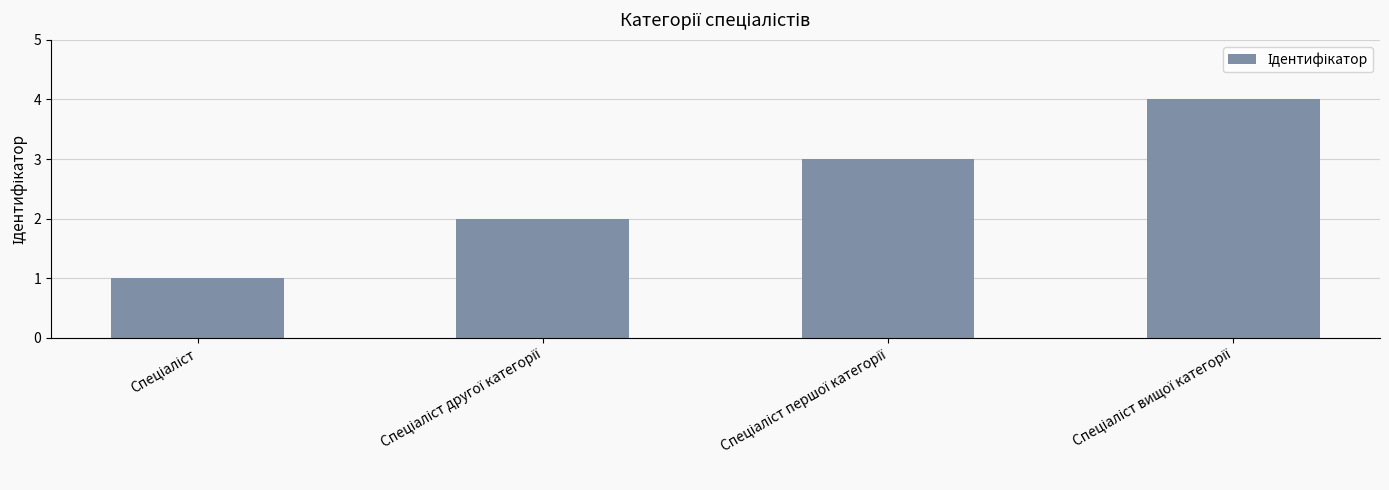

What is the maximum value shown in the chart?

4